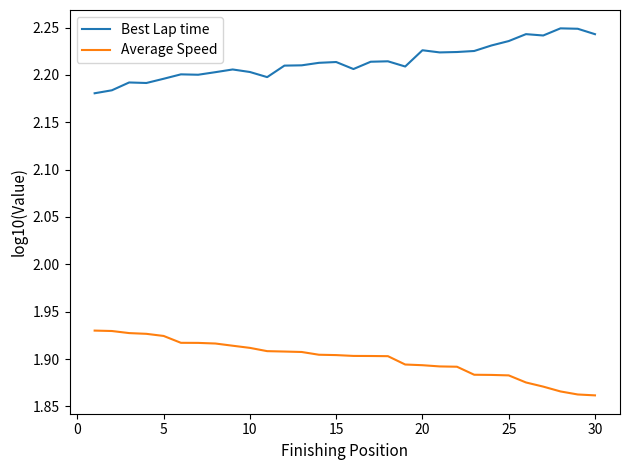

Rank the series by their average value, from highest to lowest.

Best Lap time, Average Speed